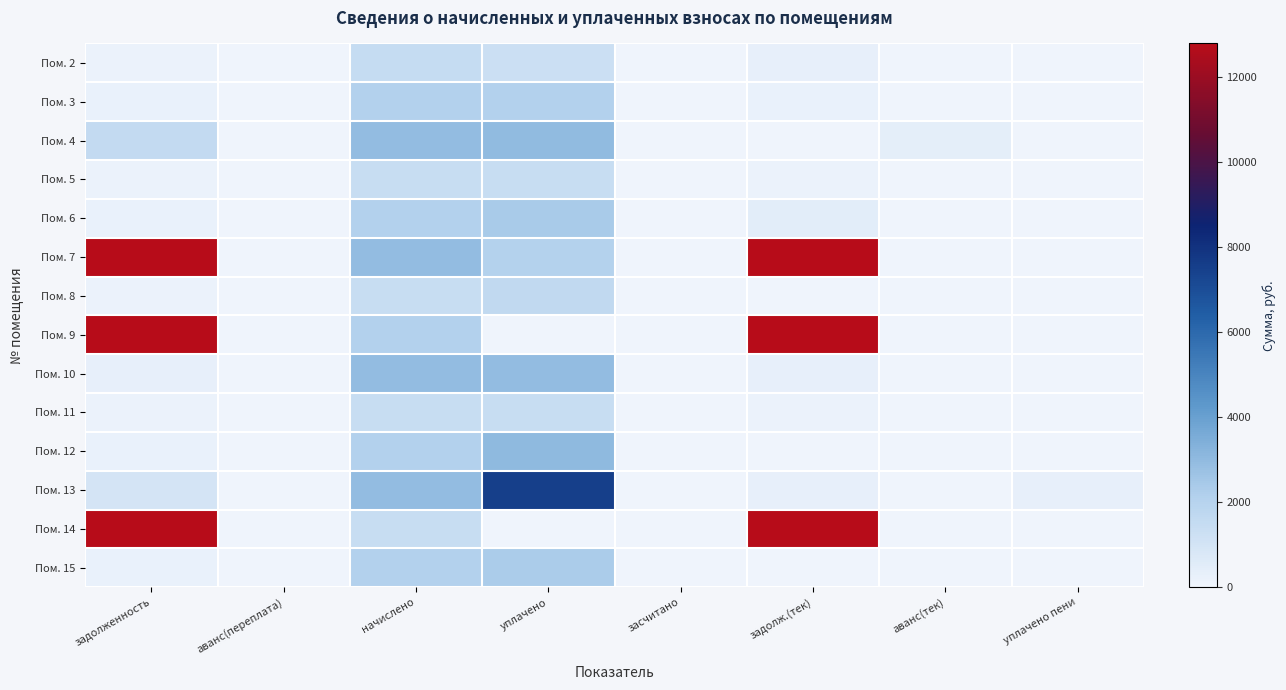

Reading right to left, extract all data points from this chart.

Пом. 2: уплачено пени=0.0	аванс(тек)=0.0	задолж.(тек)=323.3	засчитано=0.0	уплачено=1293.2	начислено=1454.8	аванс(переплата)=0.0	задолженность=161.7
Пом. 3: уплачено пени=0.0	аванс(тек)=0.0	задолж.(тек)=234.3	засчитано=0.0	уплачено=2108.3	начислено=2108.3	аванс(переплата)=0.0	задолженность=234.3
Пом. 4: уплачено пени=20.6	аванс(тек)=423.6	задолж.(тек)=0.0	засчитано=0.0	уплачено=2979.4	начислено=2933.6	аванс(переплата)=0.0	задолженность=1590.8
Пом. 5: уплачено пени=0.0	аванс(тек)=0.0	задолж.(тек)=160.6	засчитано=0.0	уплачено=1445.3	начислено=1445.3	аванс(переплата)=0.0	задолженность=160.6
Пом. 6: уплачено пени=0.0	аванс(тек)=0.0	задолж.(тек)=498.0	засчитано=0.0	уплачено=2349.4	начислено=2103.6	аванс(переплата)=0.0	задолженность=233.7
Пом. 7: уплачено пени=0.0	аванс(тек)=0.0	задолж.(тек)=38565.5	засчитано=0.0	уплачено=2087.9	начислено=2933.6	аванс(переплата)=0.0	задолженность=37475.0
Пом. 8: уплачено пени=0.0	аванс(тек)=0.0	задолж.(тек)=0.0	засчитано=0.0	уплачено=1605.9	начислено=1445.3	аванс(переплата)=0.0	задолженность=160.6
Пом. 9: уплачено пени=0.0	аванс(тек)=0.0	задолж.(тек)=23864.4	засчитано=0.0	уплачено=0.0	начислено=2103.6	аванс(переплата)=0.0	задолженность=22723.2
Пом. 10: уплачено пени=0.0	аванс(тек)=0.0	задолж.(тек)=325.9	засчитано=0.0	уплачено=2933.6	начислено=2933.6	аванс(переплата)=0.0	задолженность=325.9
Пом. 11: уплачено пени=0.4	аванс(тек)=0.0	задолж.(тек)=160.6	засчитано=0.0	уплачено=1445.1	начислено=1445.3	аванс(переплата)=0.0	задолженность=160.4
Пом. 12: уплачено пени=48.1	аванс(тек)=0.0	задолж.(тек)=0.0	засчитано=0.0	уплачено=3034.5	начислено=2103.6	аванс(переплата)=0.0	задолженность=233.7
Пом. 13: уплачено пени=303.0	аванс(тек)=0.0	задолж.(тек)=325.9	засчитано=0.0	уплачено=7498.8	начислено=2933.6	аванс(переплата)=0.0	задолженность=985.9
Пом. 14: уплачено пени=0.0	аванс(тек)=0.0	задолж.(тек)=20082.3	засчитано=0.0	уплачено=0.0	начислено=1445.3	аванс(переплата)=0.0	задолженность=19240.5
Пом. 15: уплачено пени=0.0	аванс(тек)=0.0	задолж.(тек)=0.0	засчитано=0.0	уплачено=2337.3	начислено=2103.6	аванс(переплата)=0.0	задолженность=233.7